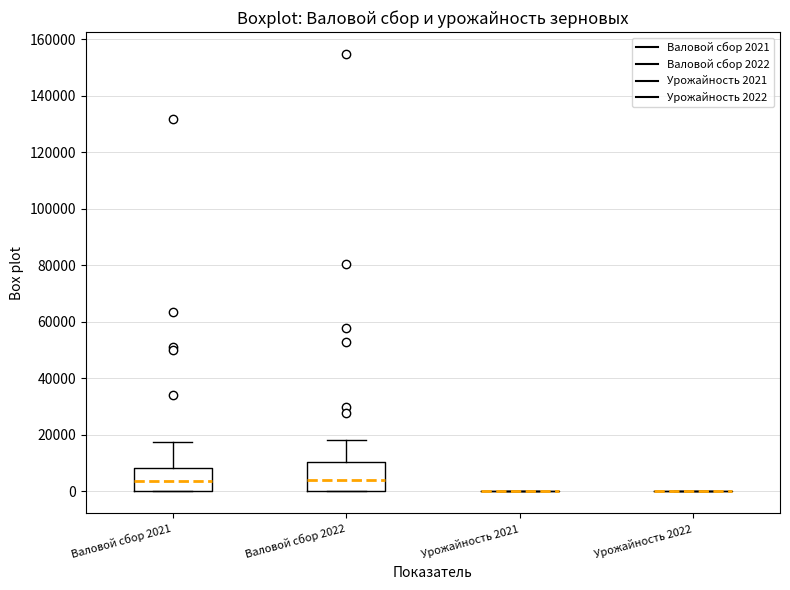

Reading left to right, transcribe this box plot: for each box, give where its median line is, the range the box spans, and where its two whiskers end, as read against the y-axis. The values are not printed on the chart, so give them approximately, as read against the axis.

Валовой сбор 2021: median 4000, box 0 to 8000, whiskers 0 to 18000
Валовой сбор 2022: median 4000, box 0 to 10000, whiskers 0 to 18000
Урожайность 2021: box collapsed to a line at 0, whiskers 0 to 0
Урожайность 2022: box collapsed to a line at 0, whiskers 0 to 0